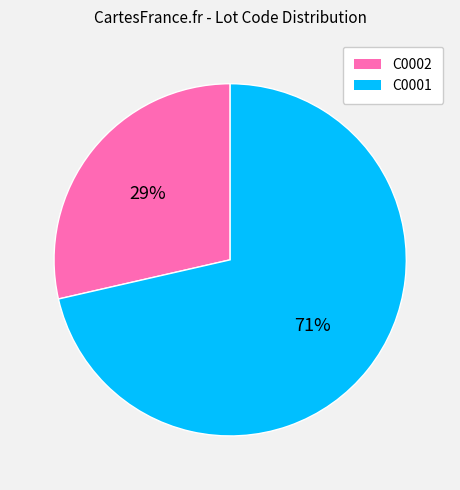

Does any single category account for the majority?

Yes